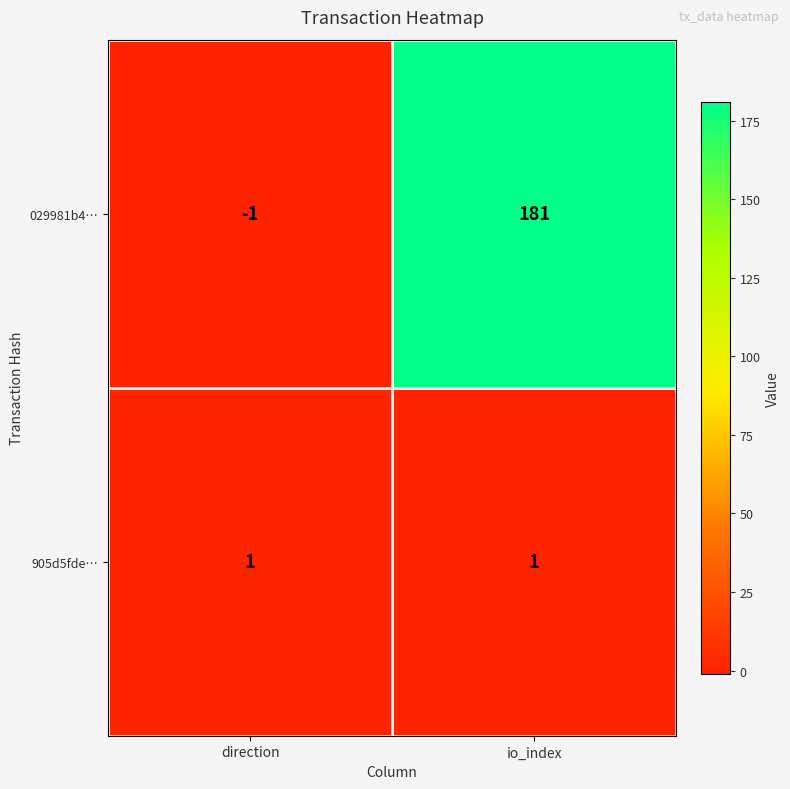

True or false: 029981b4… has a value of 98 at io_index.

False